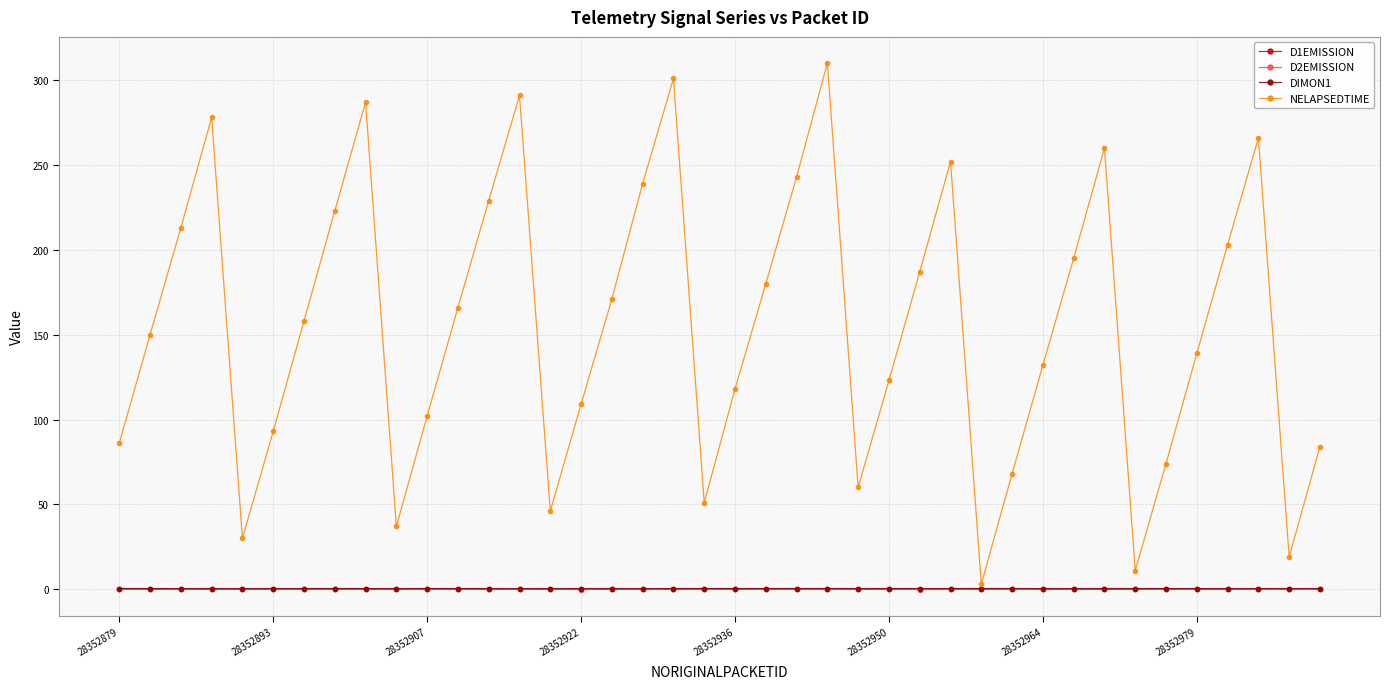

What is the lowest value of the D1EMISSION series?

-0.1